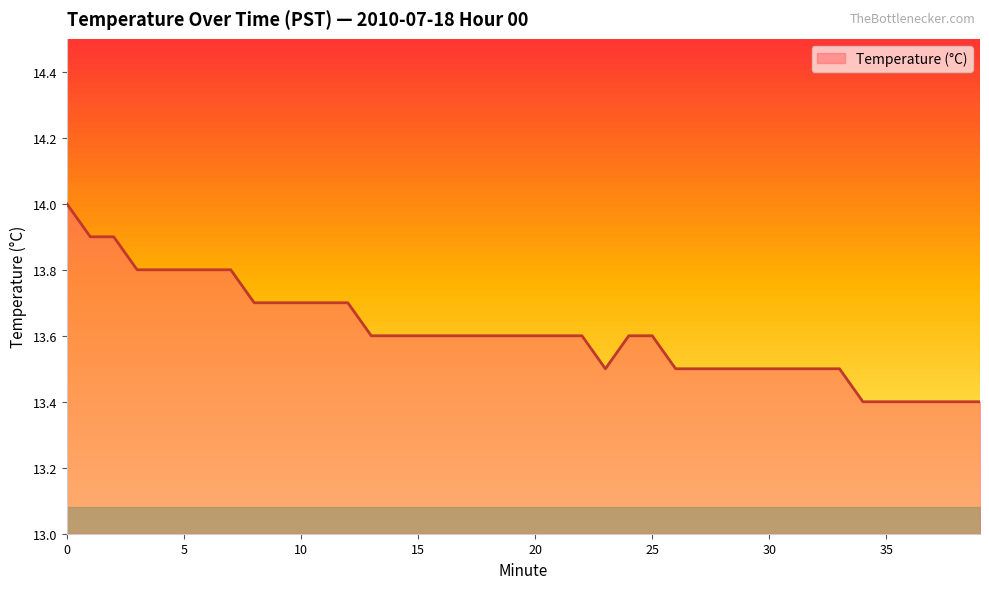

Rank the categories by value from lowest to highest.

34, 35, 36, 37, 38, 39, 23, 26, 27, 28, 29, 30, 31, 32, 33, 13, 14, 15, 16, 17, 18, 19, 20, 21, 22, 24, 25, 8, 9, 10, 11, 12, 3, 4, 5, 6, 7, 1, 2, 0